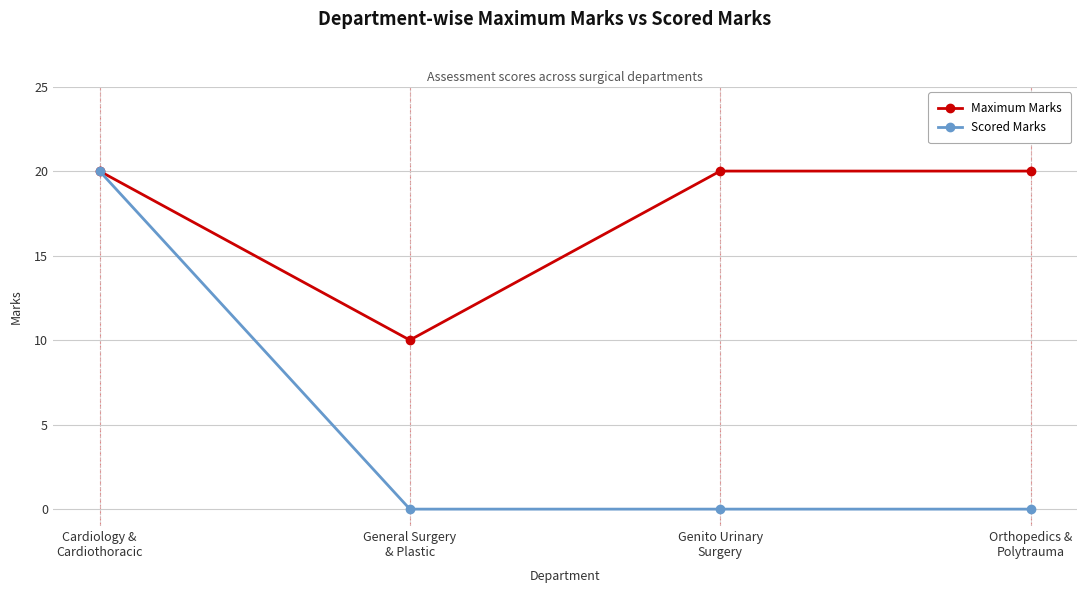

Which series has the widest spread of values?

Scored Marks